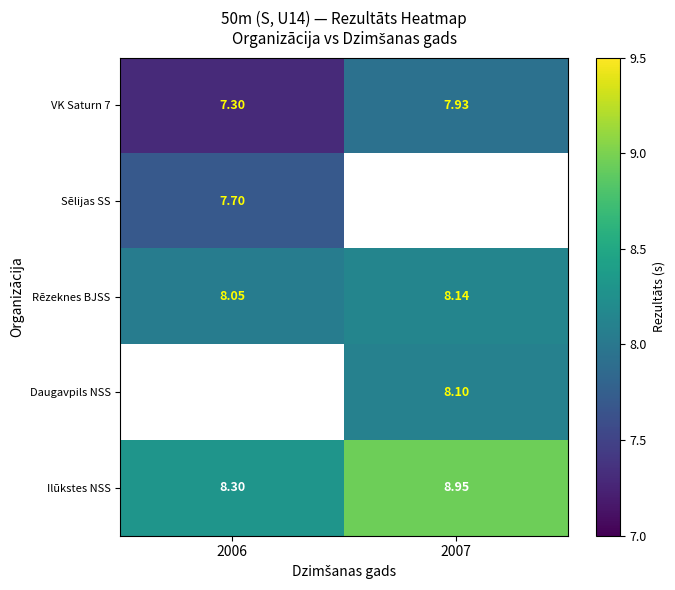

Is the value of VK Saturn 7 at 2007 greater than the value of Rēzeknes BJSS at 2007?

No